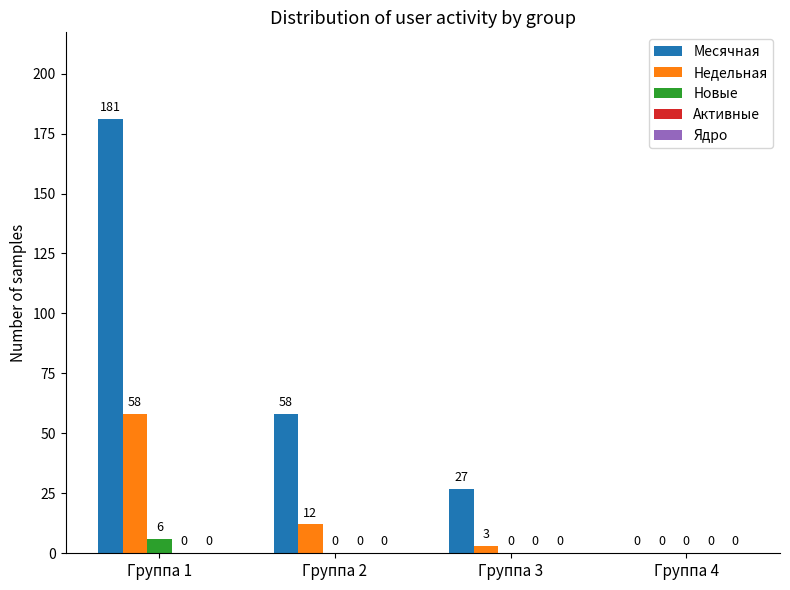

Which series has the widest spread of values?

Месячная